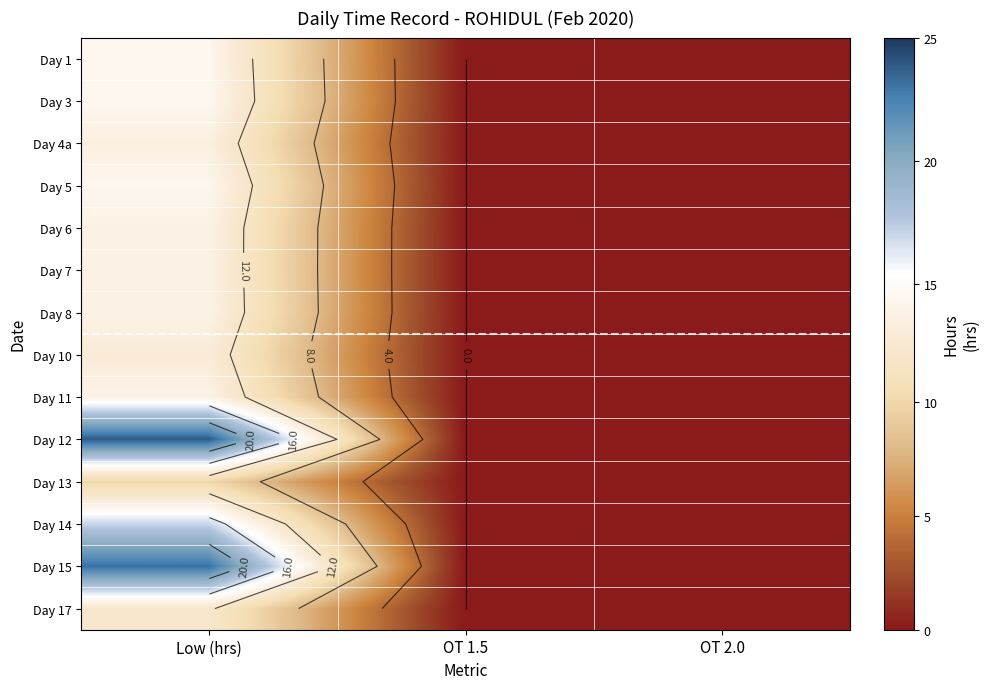

At how many categories does at least one series exceed 22?

1